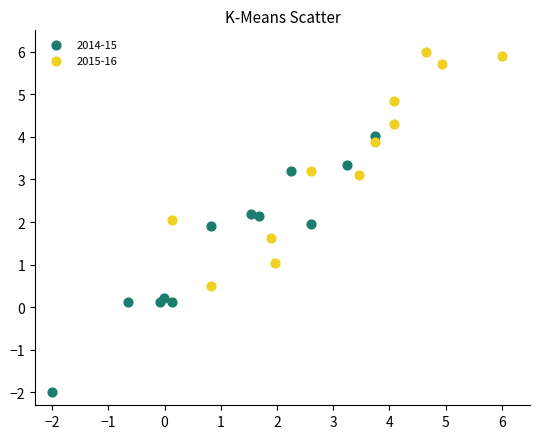

Which series contains the highest Y value?

2015-16